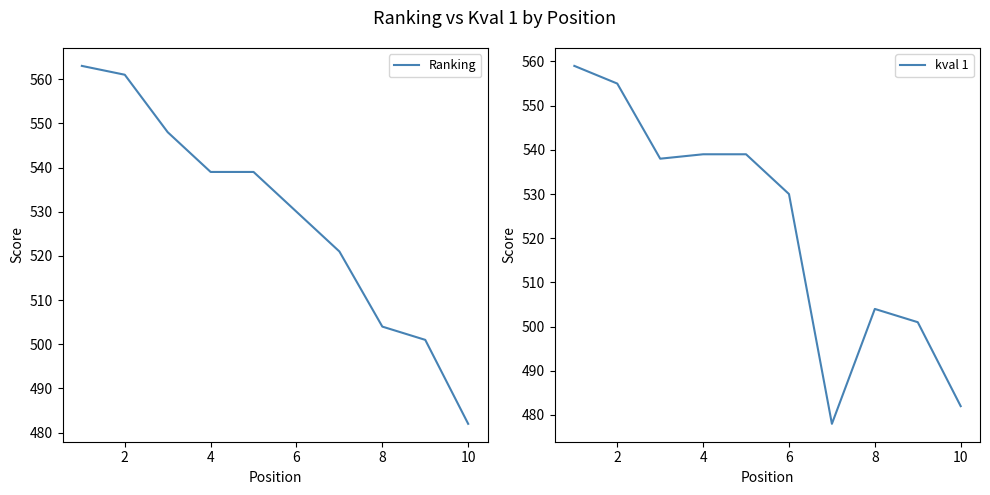

How many data points in Ranking are less than 539?

5